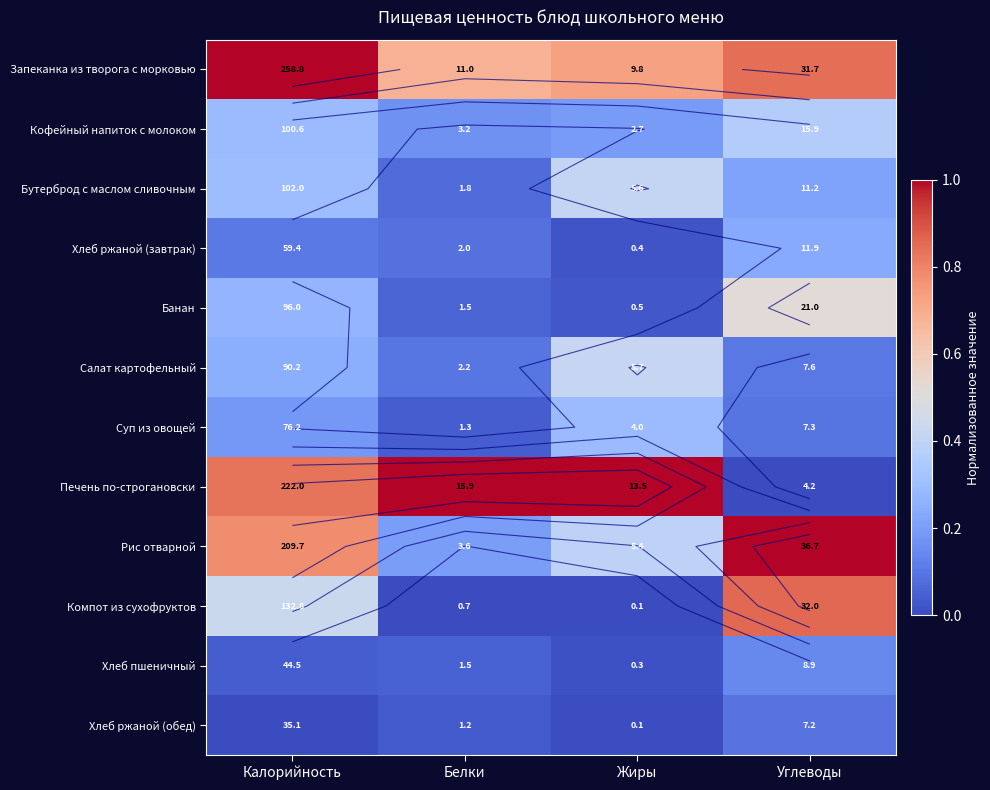

How many categories are shown in the chart?

4